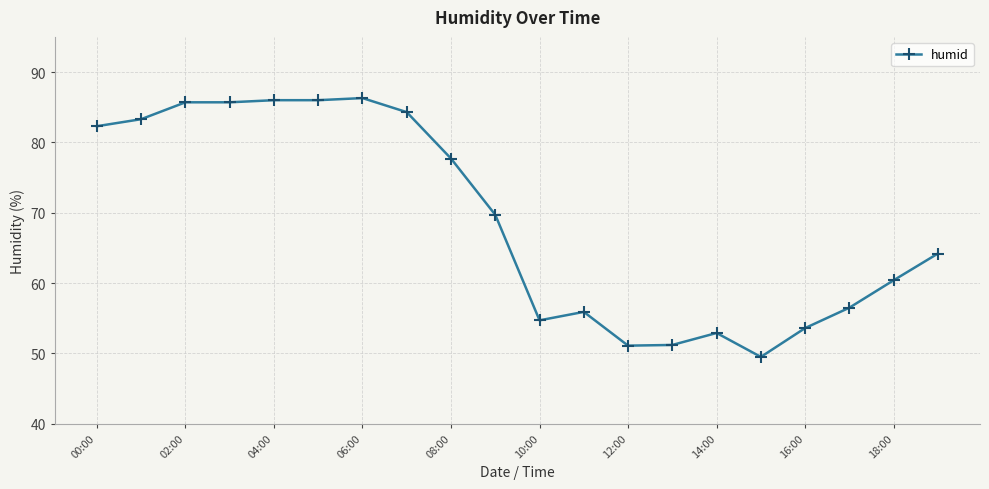

What is the value of the 19th point from the left?

60.4